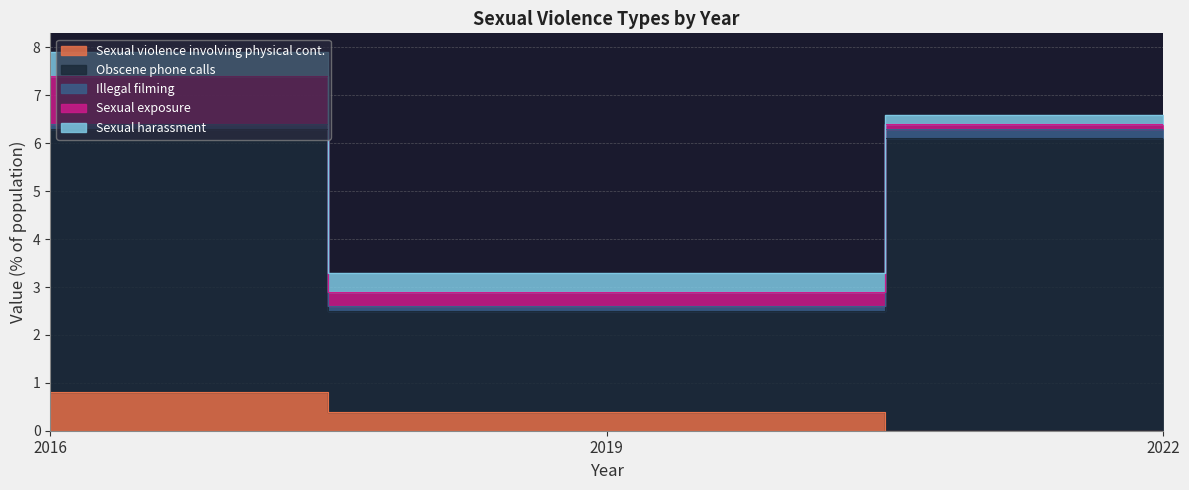

Count the number of categories in the chart.

3